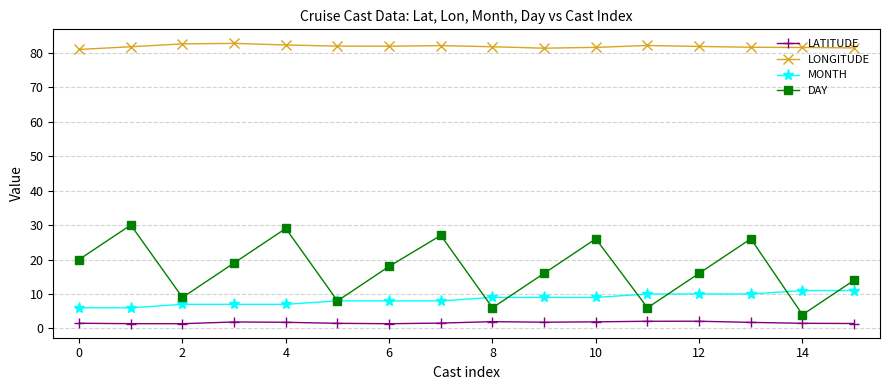

Which series has the largest total across all categories?

LONGITUDE